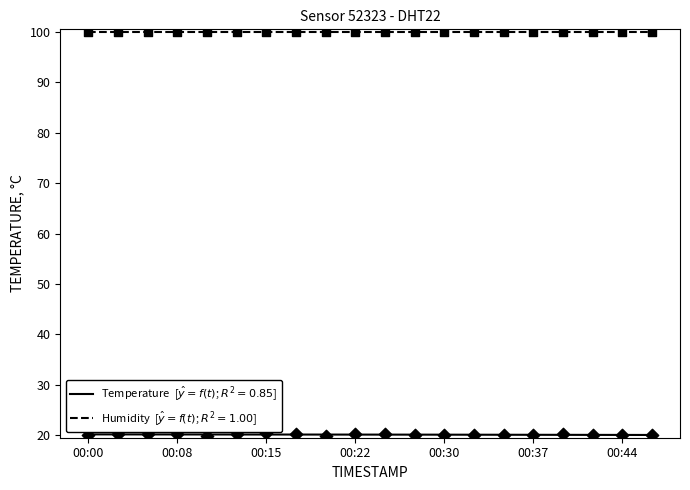

What is the ratio of the value at 00:22 to the value at 00:00?

1.0